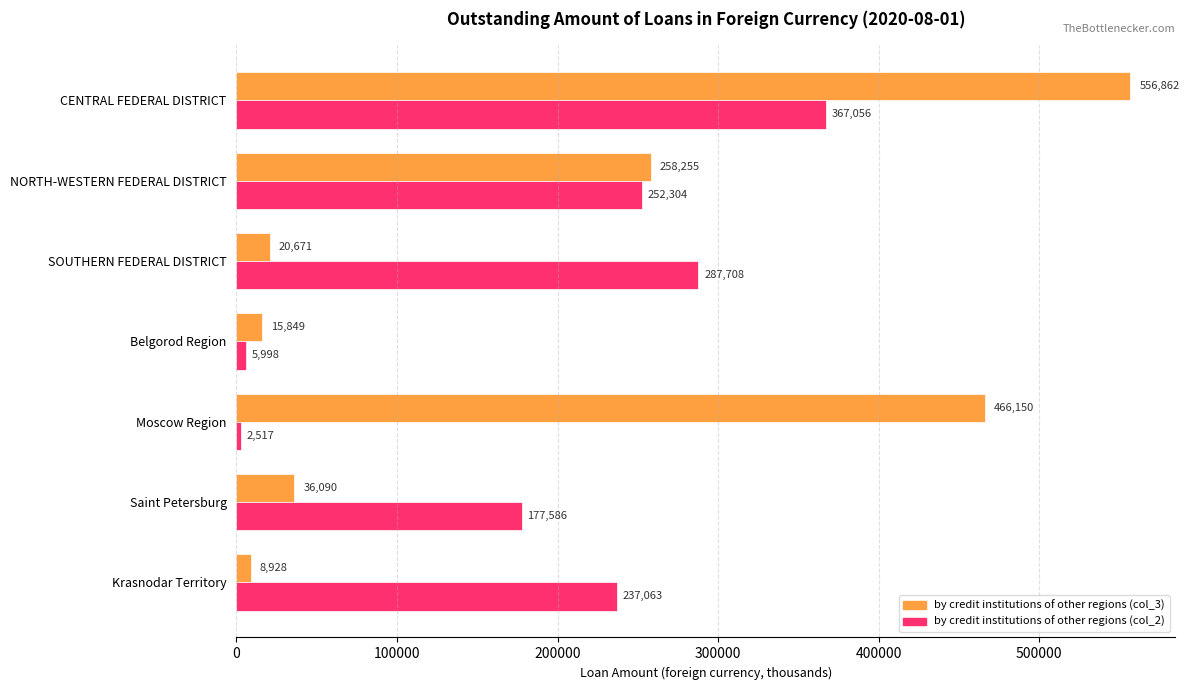

List the series in order of their peak value, highest first.

by credit institutions of other regions (col_3), by credit institutions of other regions (col_2)